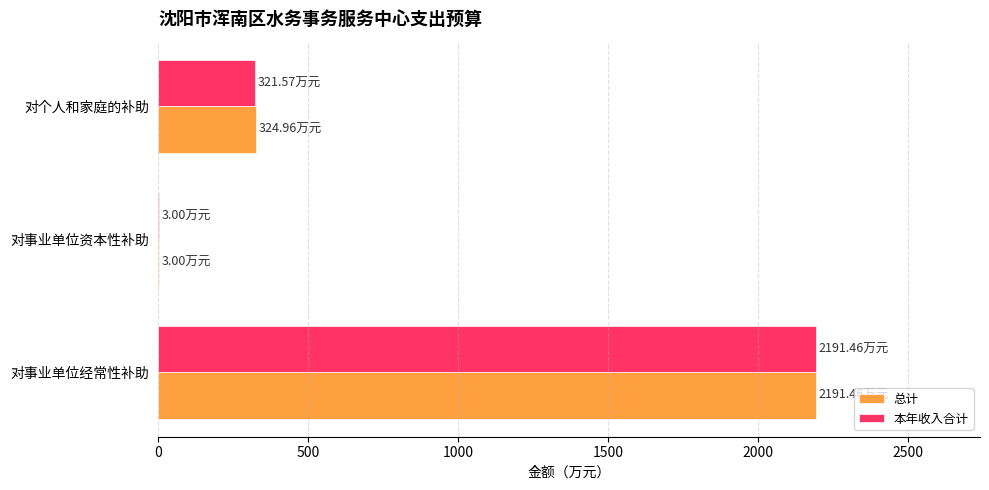

What is the sum of all 总计 values?

2519.4